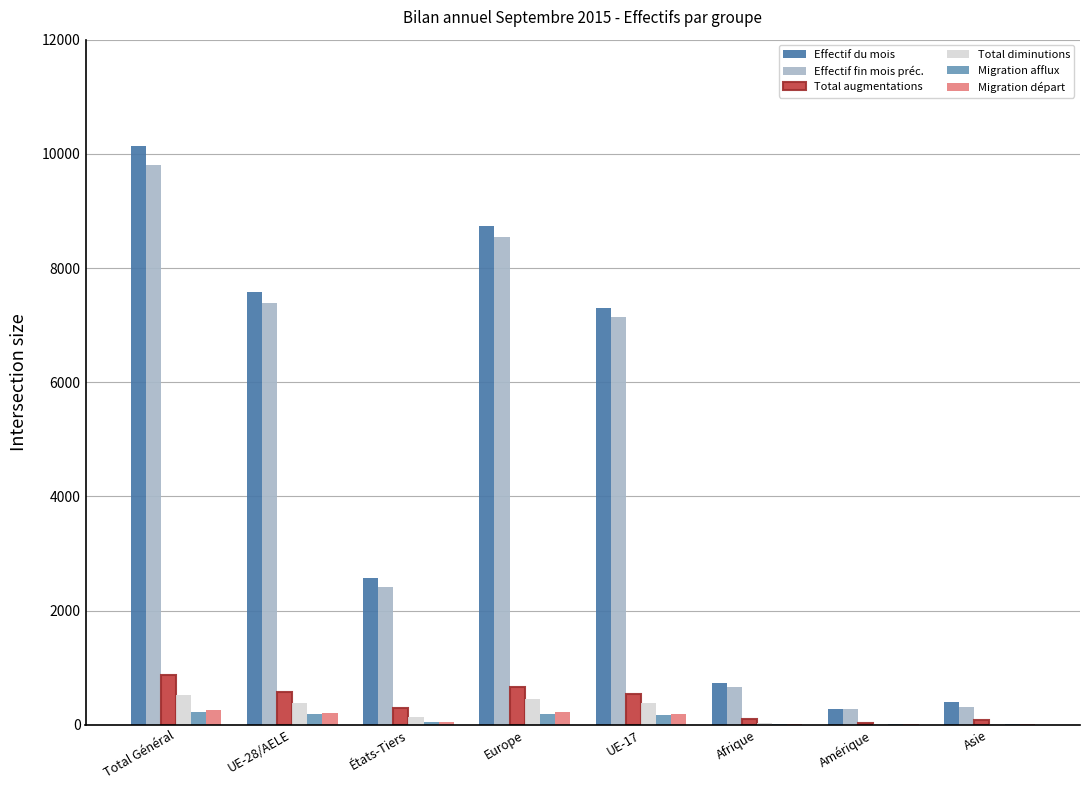

Is it true that Effectif du mois equals 16658 at Total Général?

False